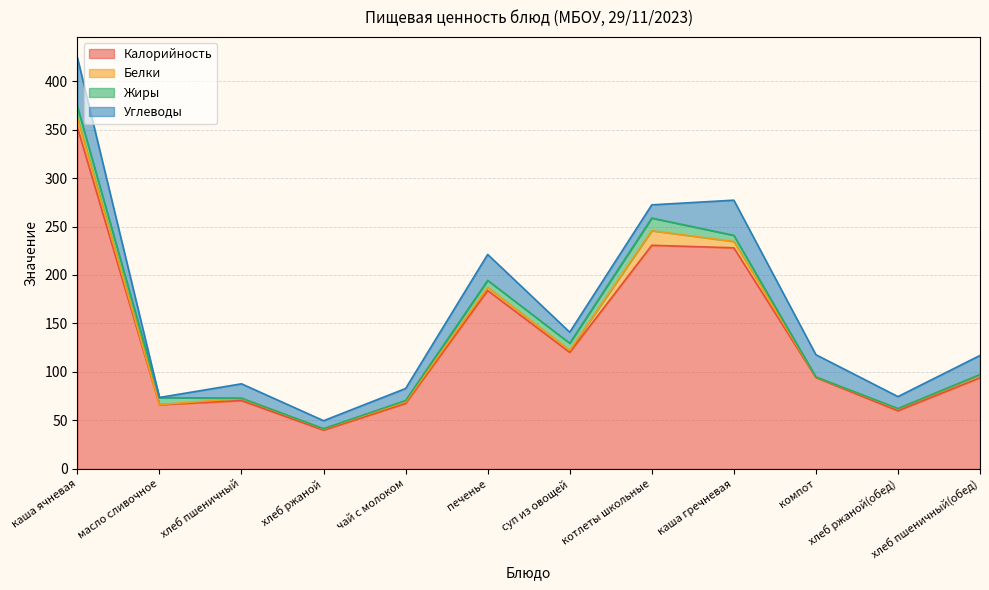

Does the chart display data point markers on the line(s)?

No